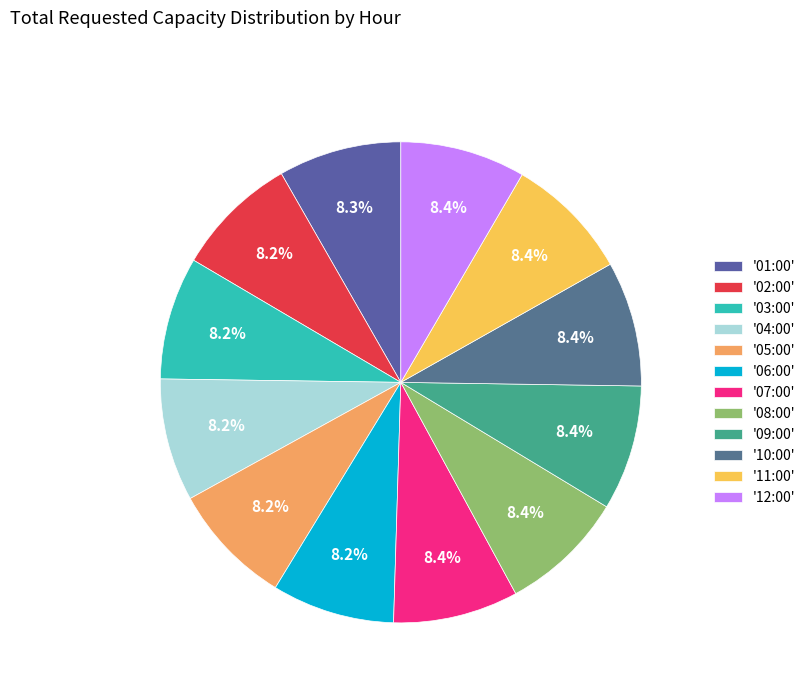

Count the number of slices in the pie.

12